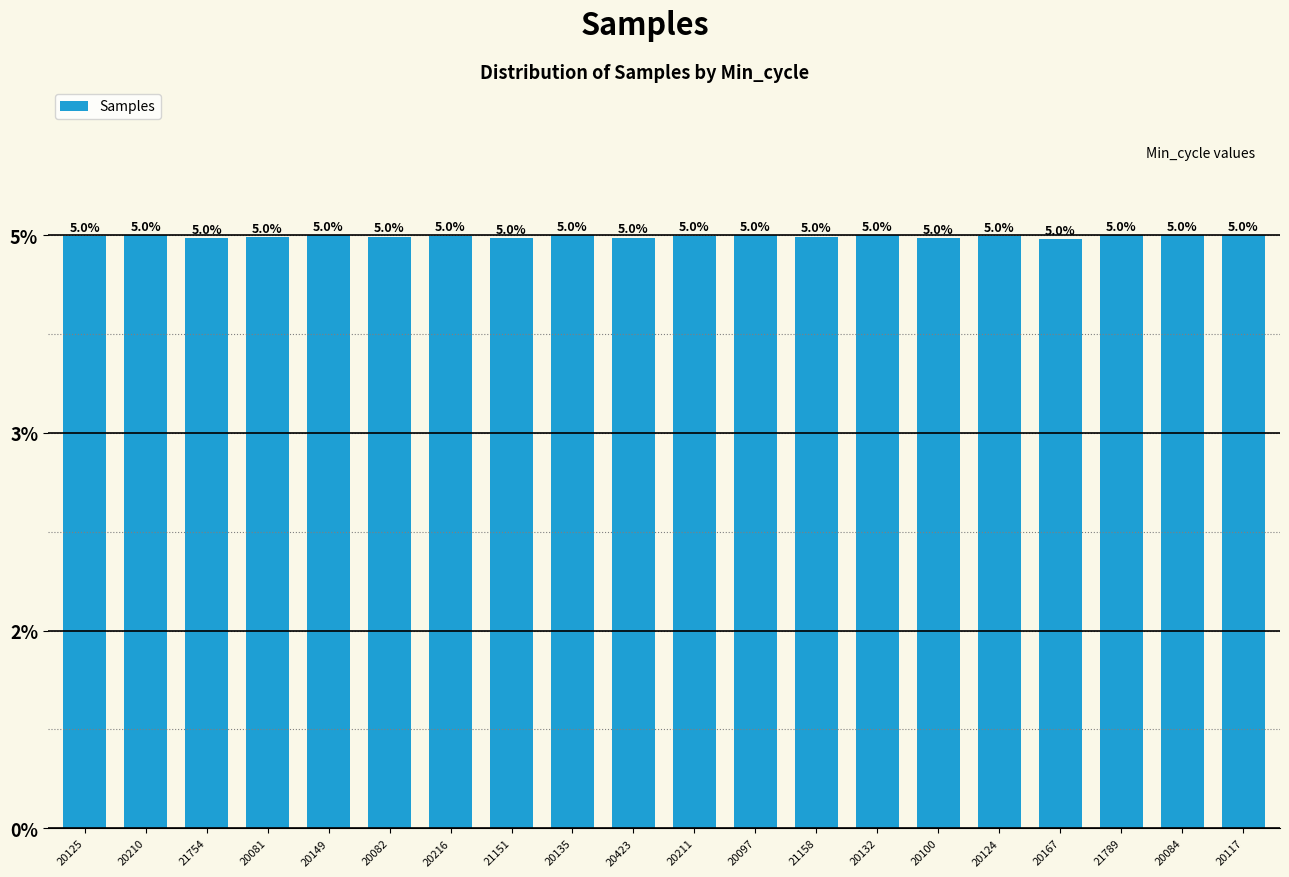

What position from the left is 20117?

20